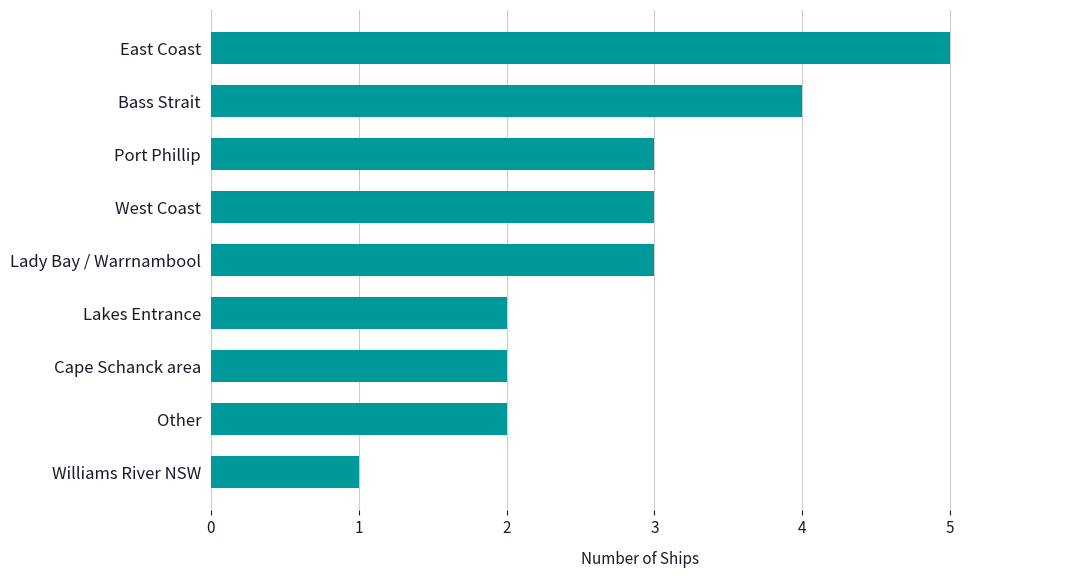

The value at Bass Strait is 6. True or false?

False